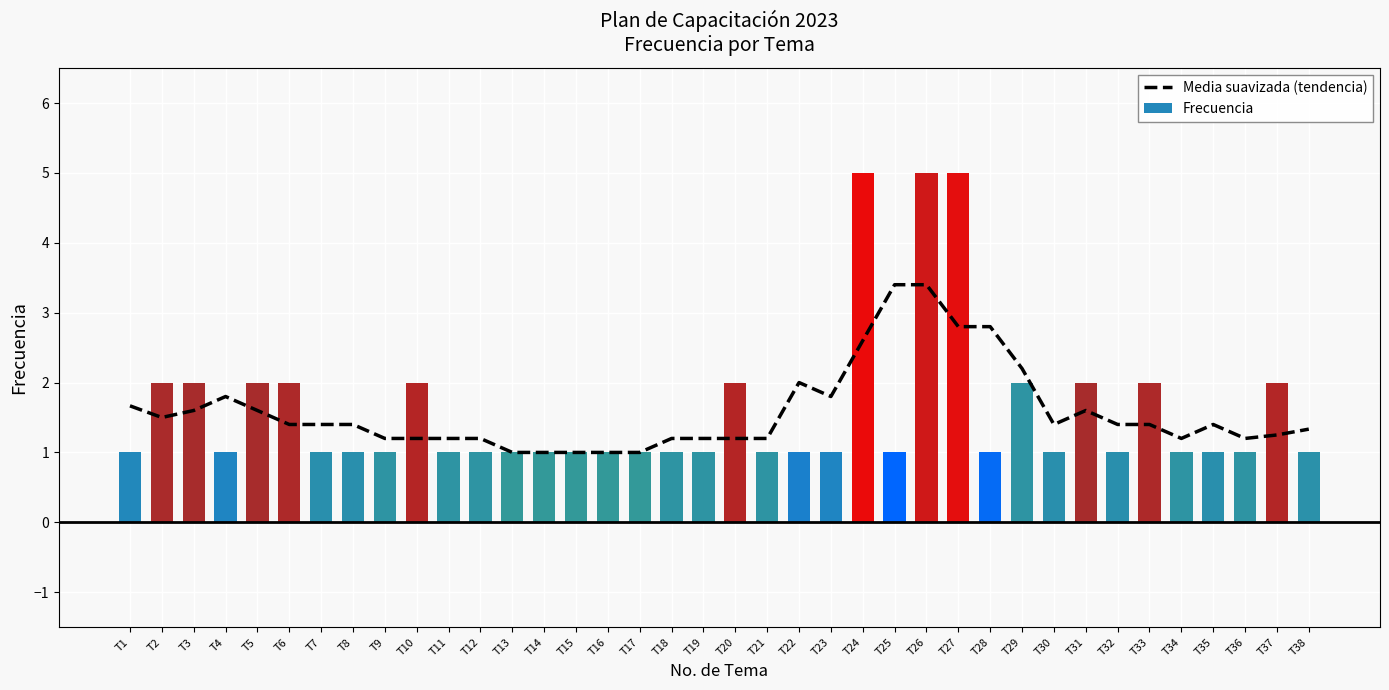

Reading left to right, what are all the values shown in this chart?

1.7	1.5	1.6	1.8	1.6	1.4	1.4	1.4	1.2	1.2	1.2	1.2	1.0	1.0	1.0	1.0	1.0	1.2	1.2	1.2	1.2	2.0	1.8	2.6	3.4	3.4	2.8	2.8	2.2	1.4	1.6	1.4	1.4	1.2	1.4	1.2	1.2	1.3